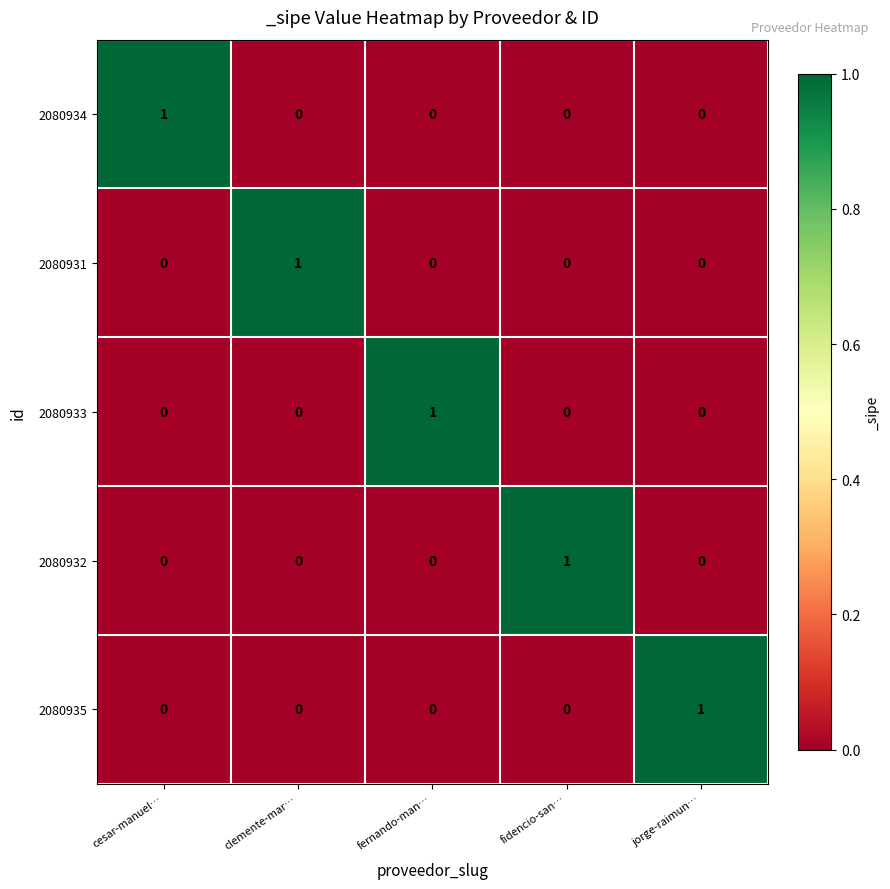

At how many categories does at least one series exceed 0?

5